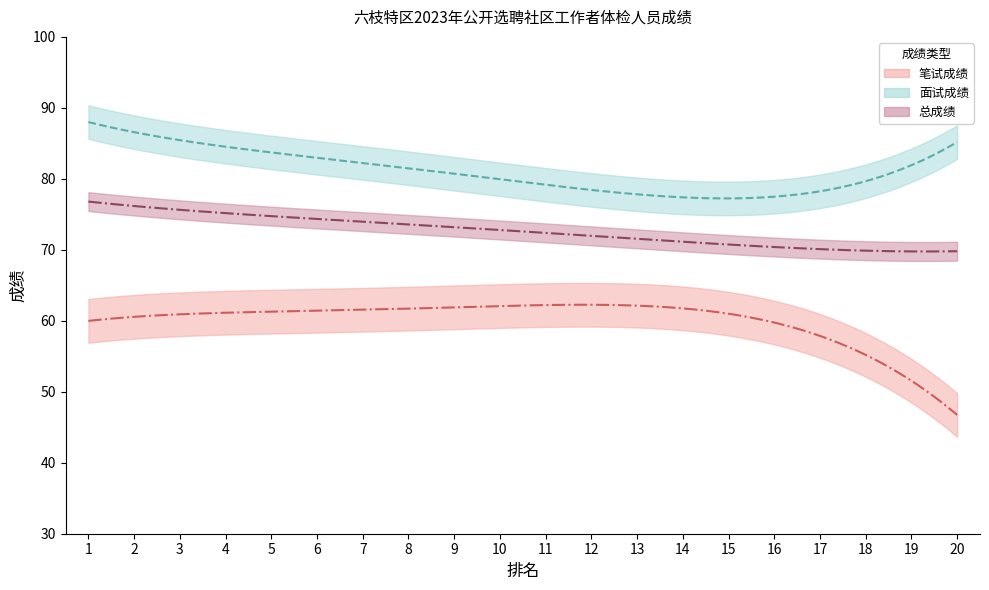

Which category has the lowest value in the 总成绩 series?

20